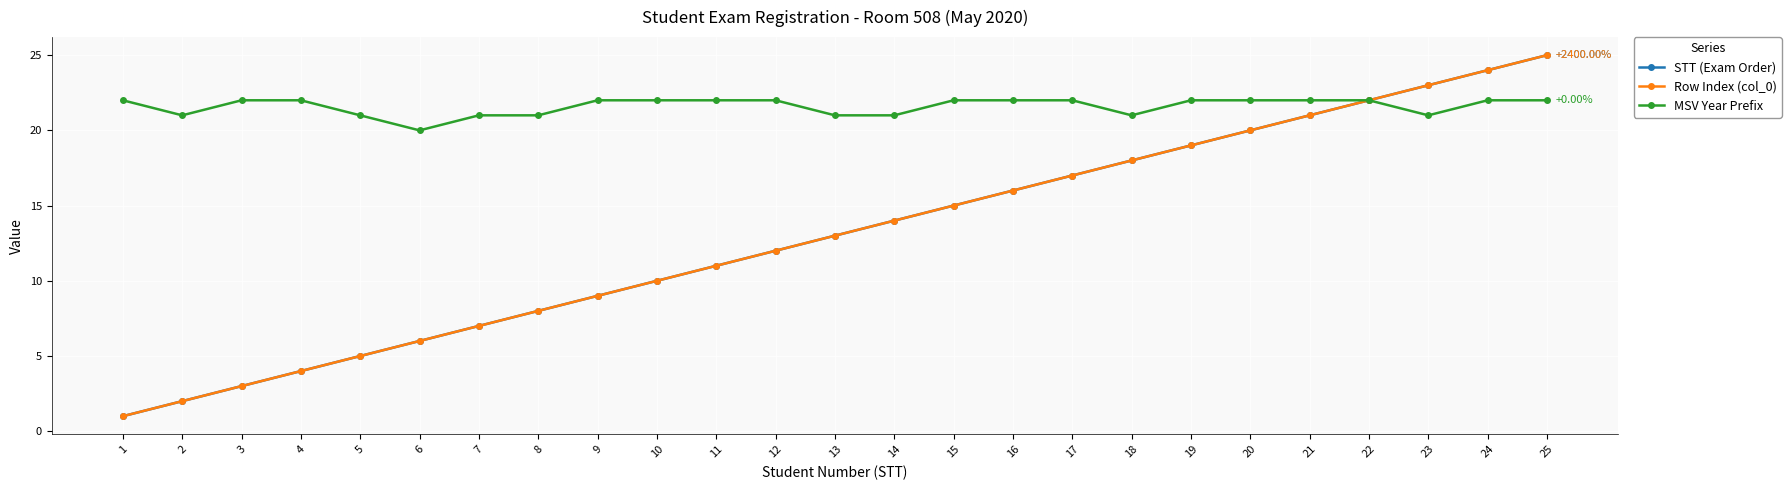

Which label corresponds to the smallest value in the chart?

1